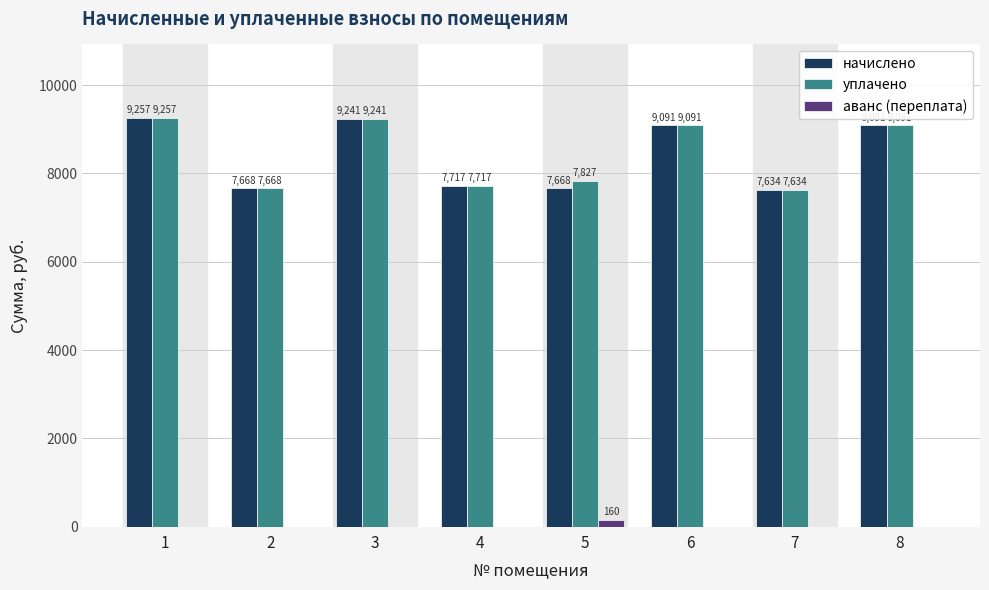

What is the highest value of the уплачено series?

9257.3